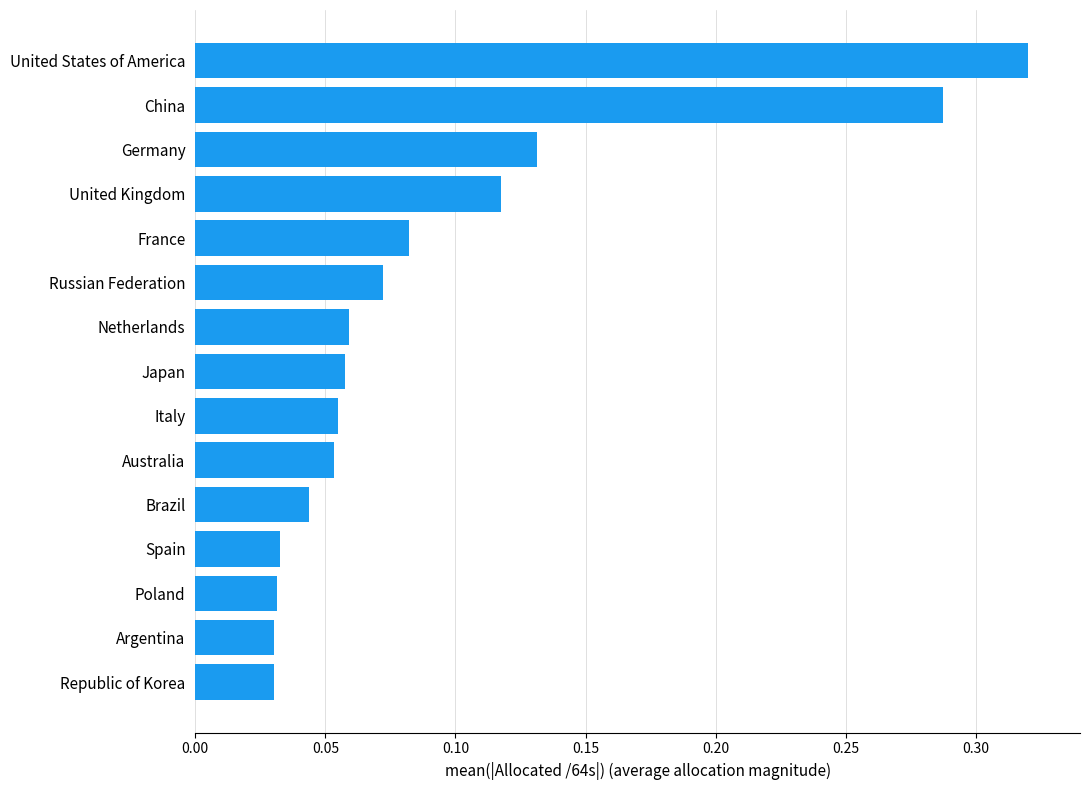

The chart shows a value of 0.1 at Poland. True or false?

False